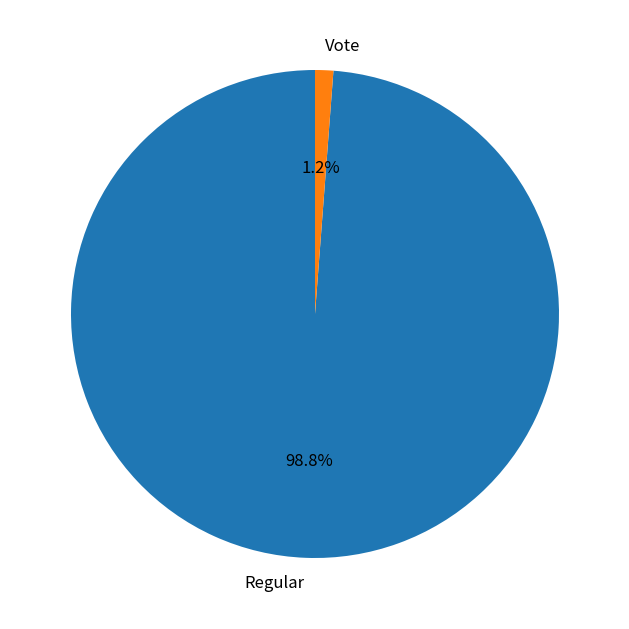

Is the sum of Regular and Vote greater than half?

Yes